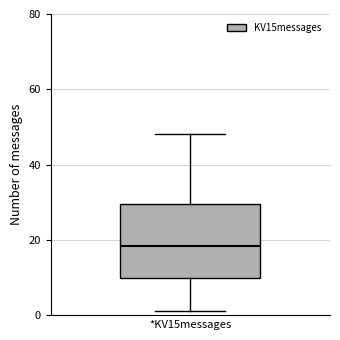

Read this box plot against the y-axis: the position of the median line, the range covered by the box, and the ends of both whiskers. The values are not printed on the chart, so give them approximately, as read against the axis.

median 18, box 10 to 30, whiskers 2 to 48